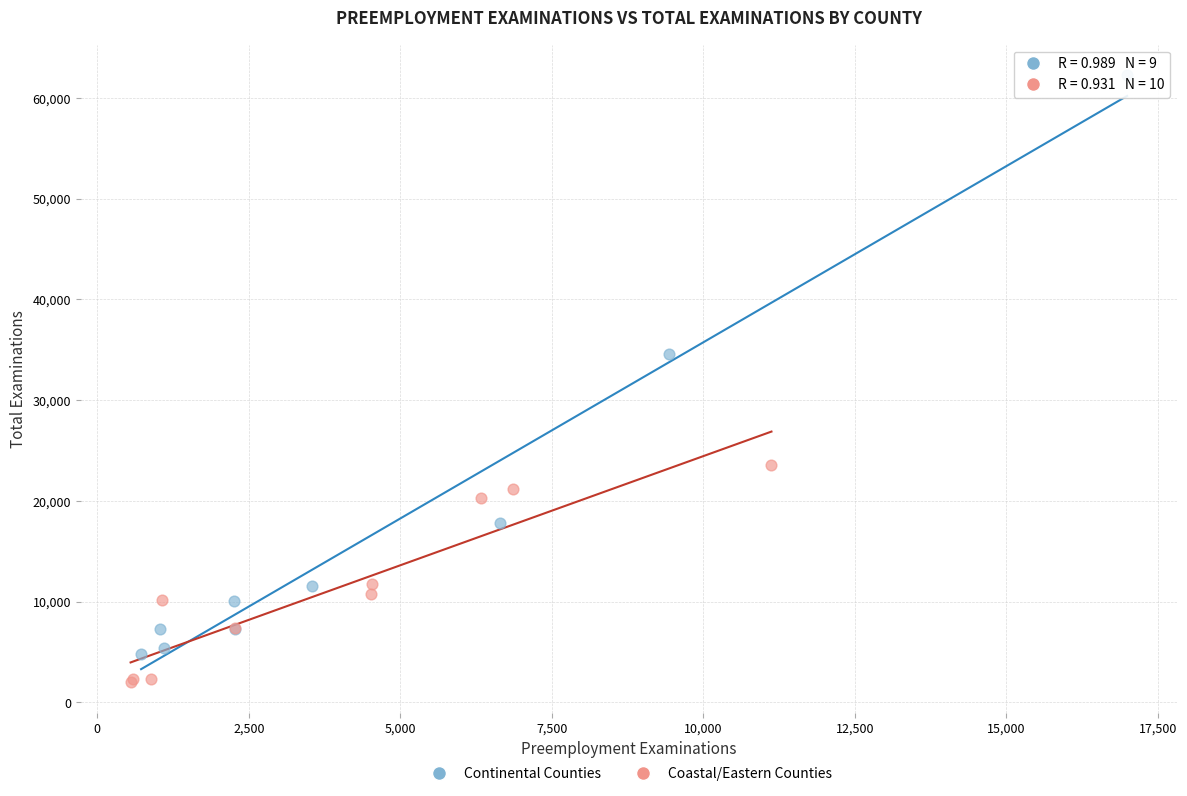

Which series has the widest spread of Y values?

Continental Counties